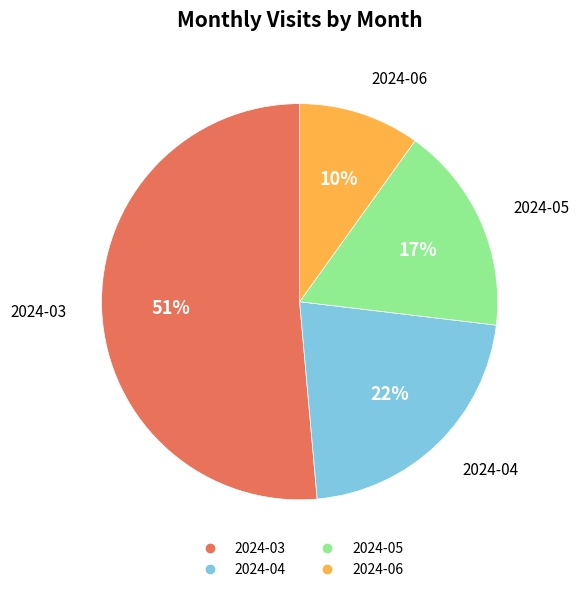

Do 2024-05 and 2024-06 together represent more than half of the pie?

No